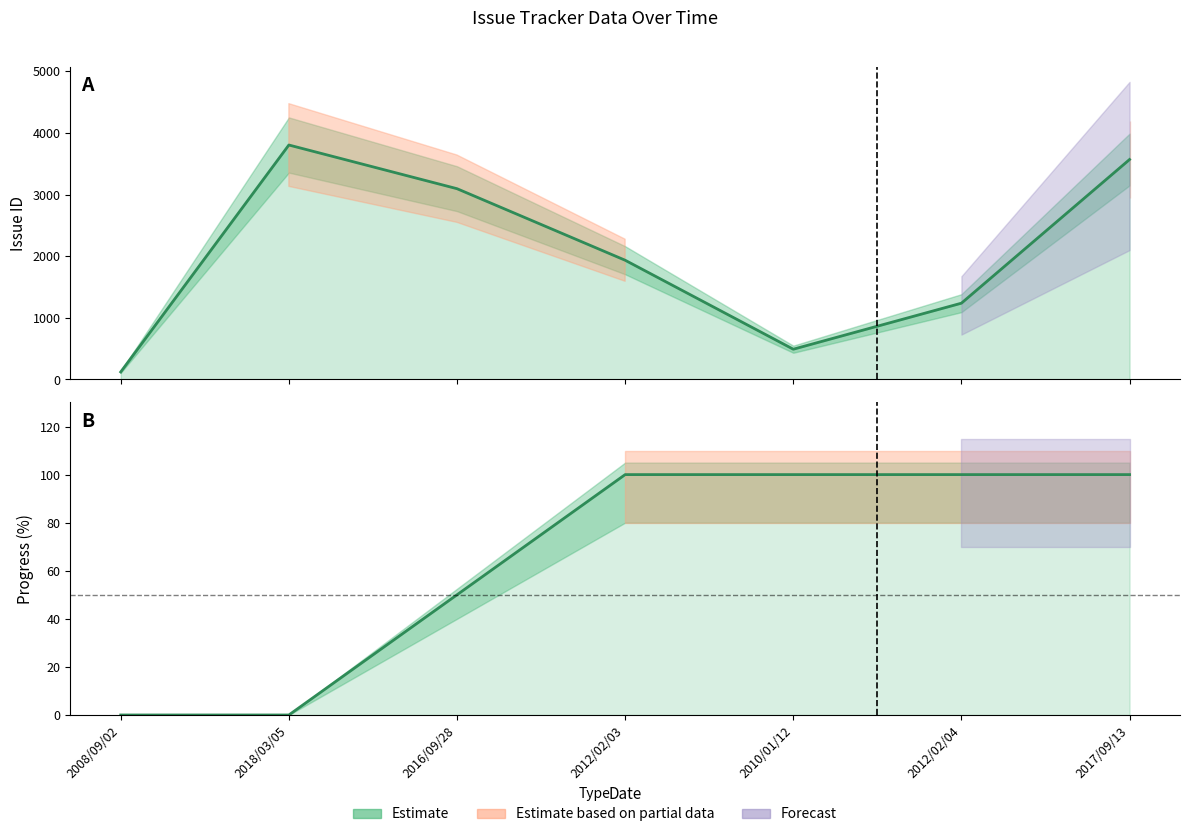

Is it true that Progress equals 100.0 at 2012/02/03?

True